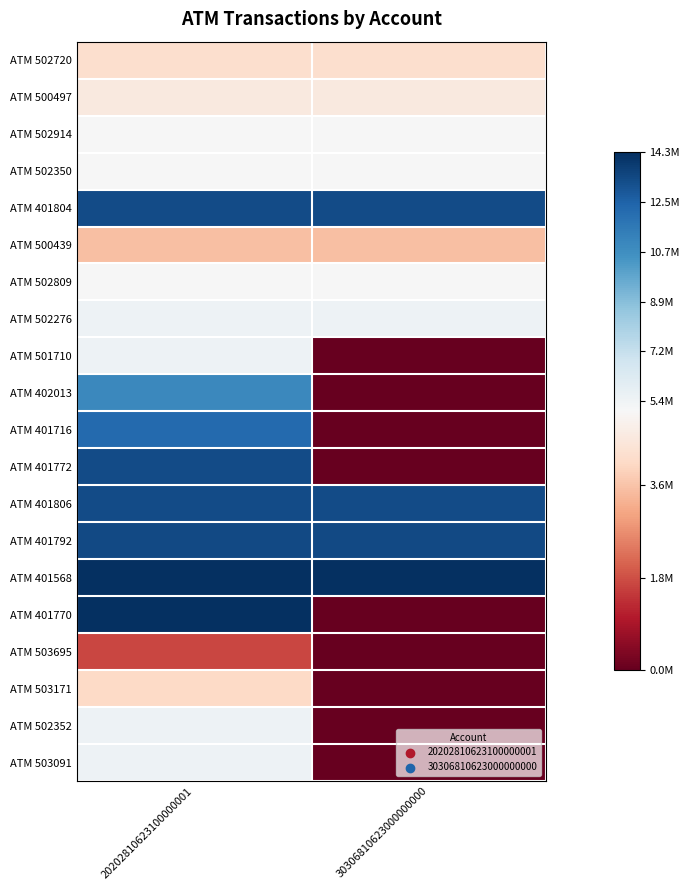

What is the difference between the highest and lowest values at 20202810623100000001?

12650000